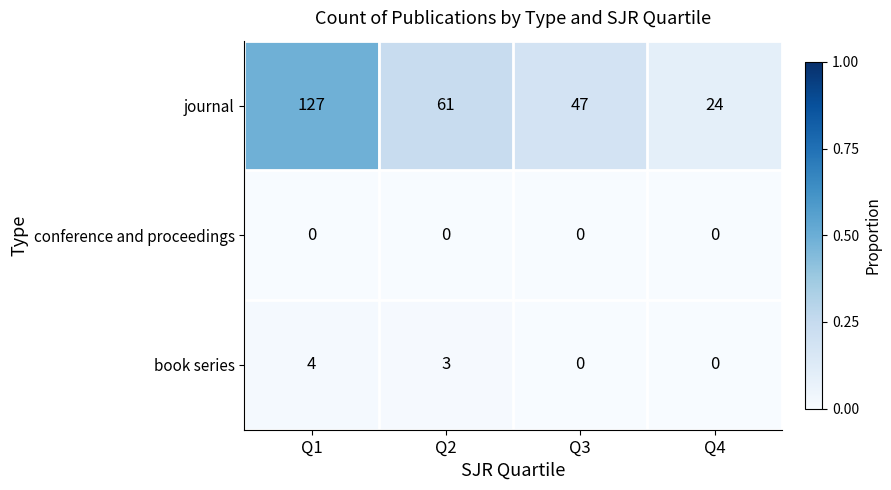

What is the spread (max minus min) of values at Q4?

24